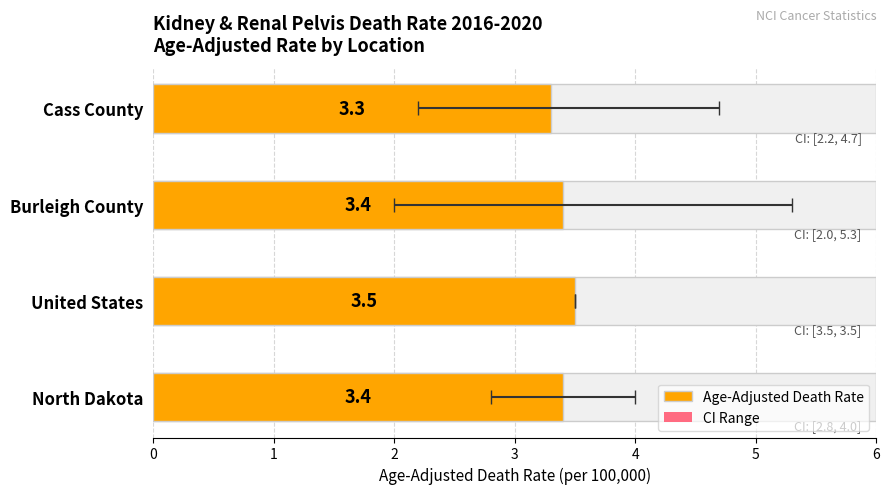

Count the number of data series in this chart.

2